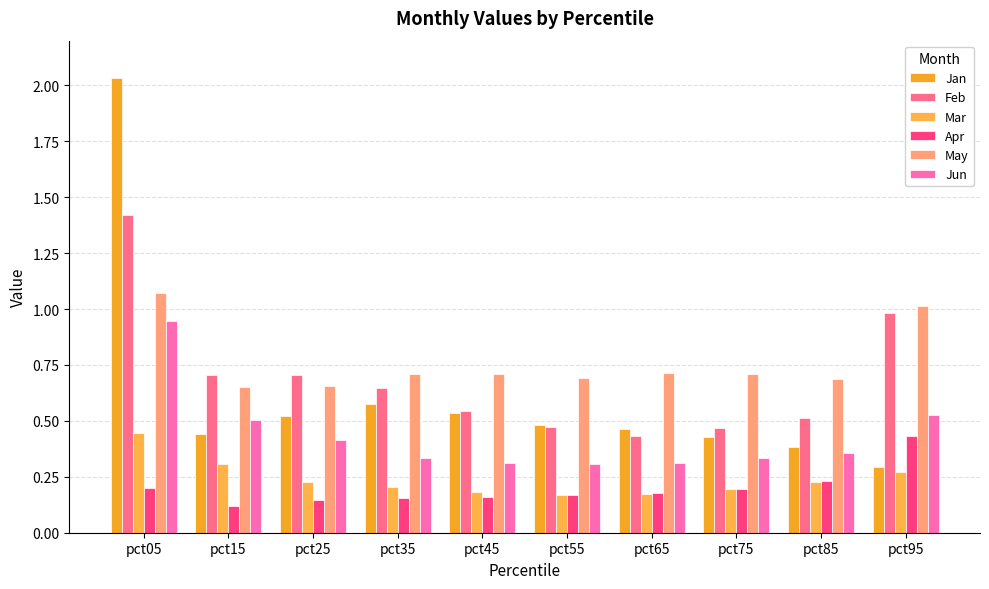

Are the bars horizontal?

No